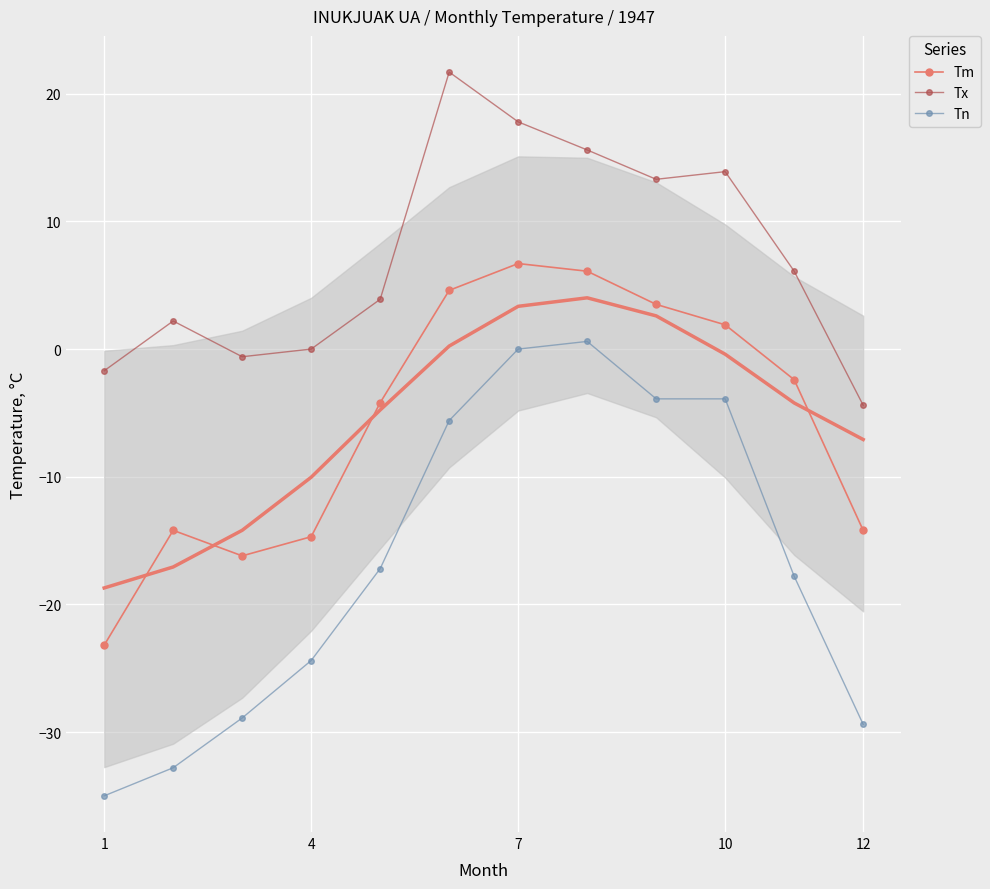

List the series in order of their overall mean, lowest first.

Tn, Tm, Tx